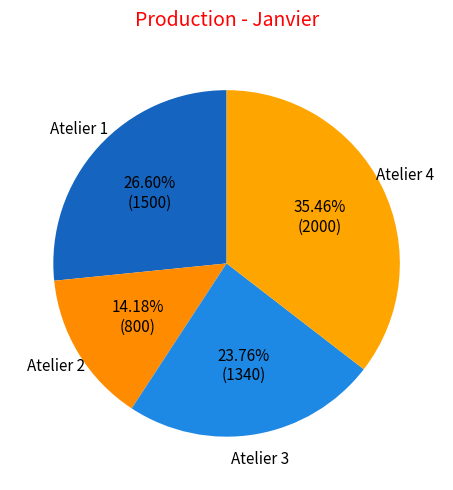

Is there any slice that represents more than half of the pie?

No